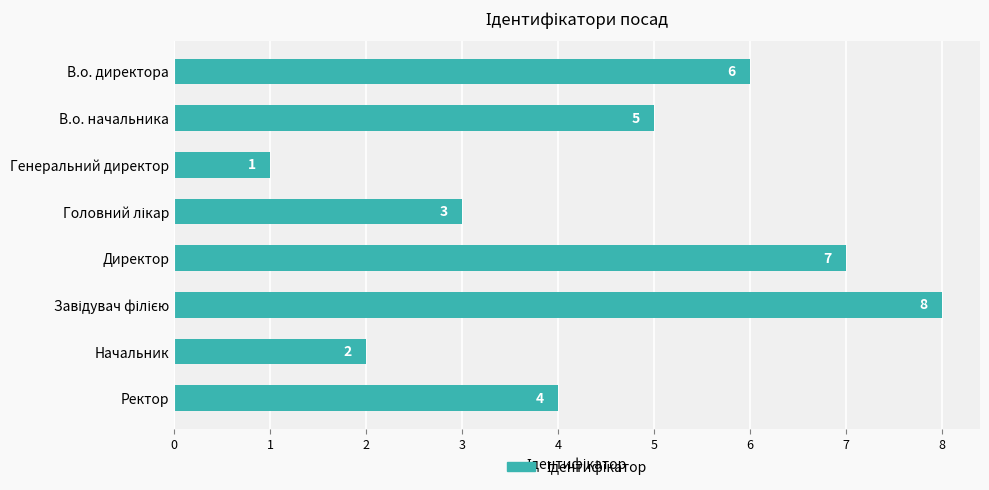

At which category does the chart reach its minimum across all series?

Генеральний директор